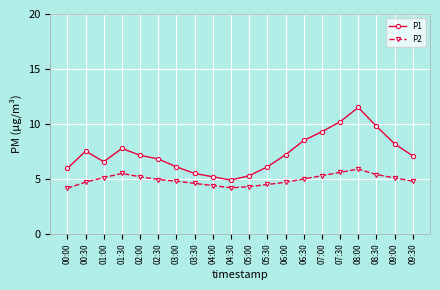

True or false: P2 and P1 intersect in this chart.

False